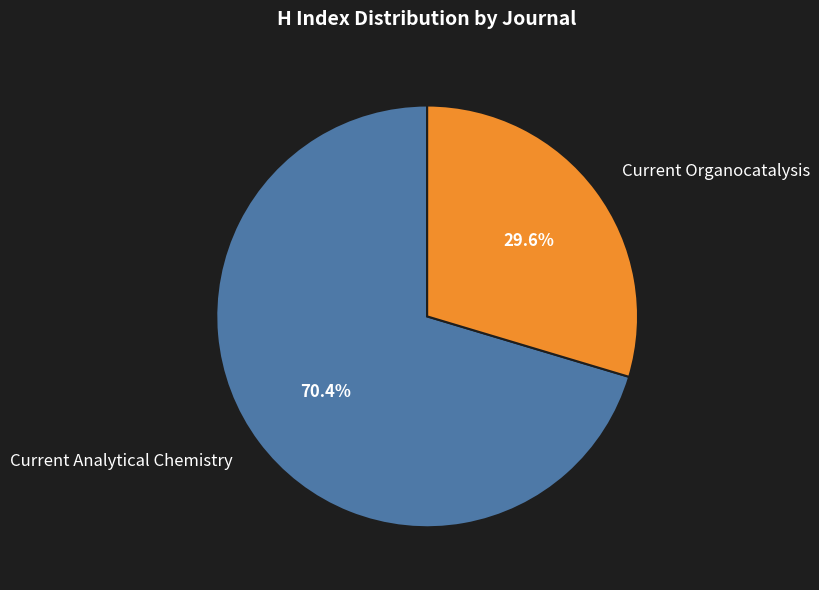

Is the sum of Current Organocatalysis and Current Analytical Chemistry greater than half?

Yes